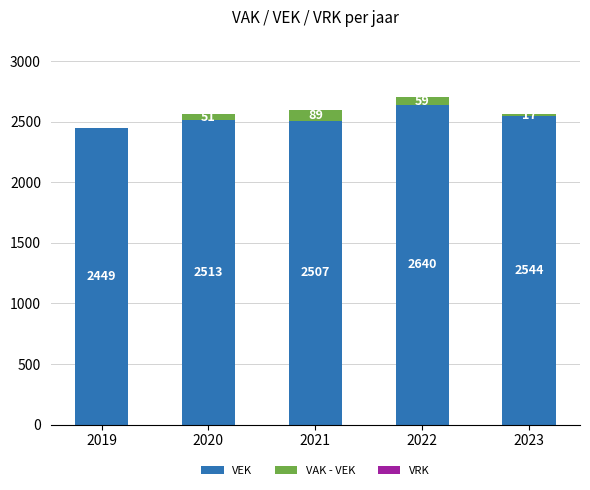

Is it true that VEK equals 3509 at 2023?

False